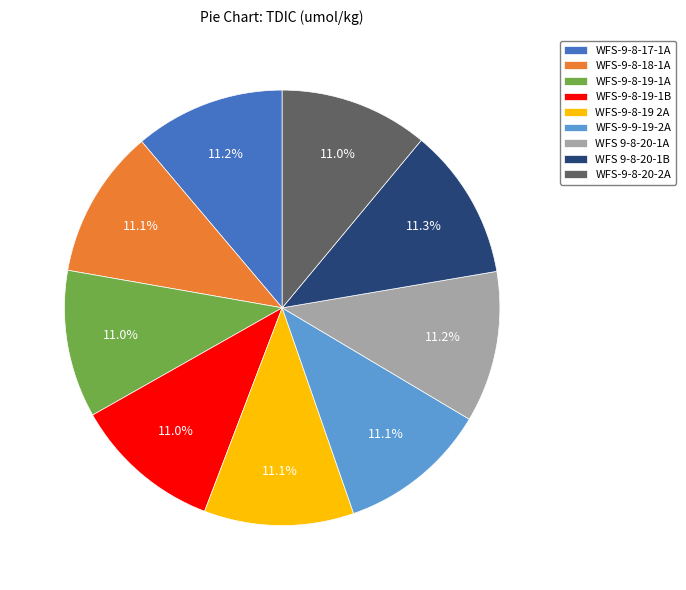

What is the ratio of the value at WFS-9-8-20-2A to the value at WFS-9-8-18-1A?

1.0